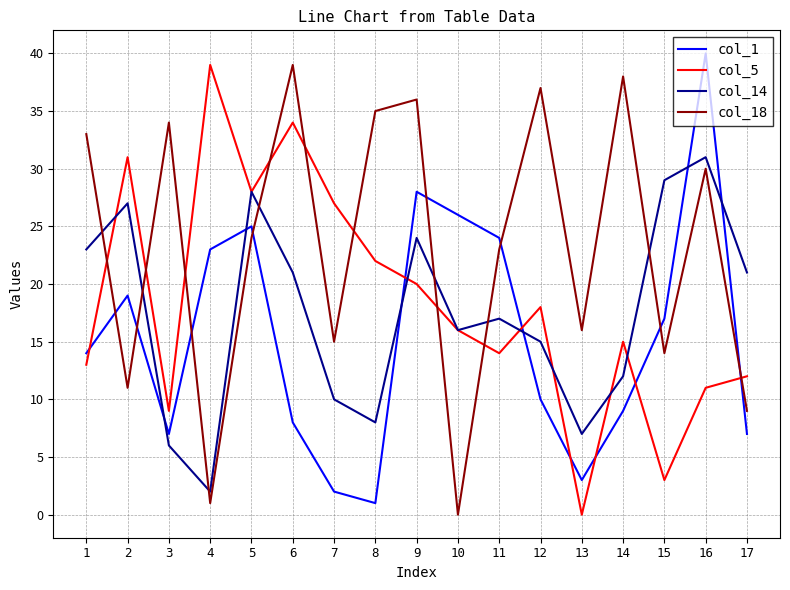

How many interior local valleys does the col_18 series have?

6